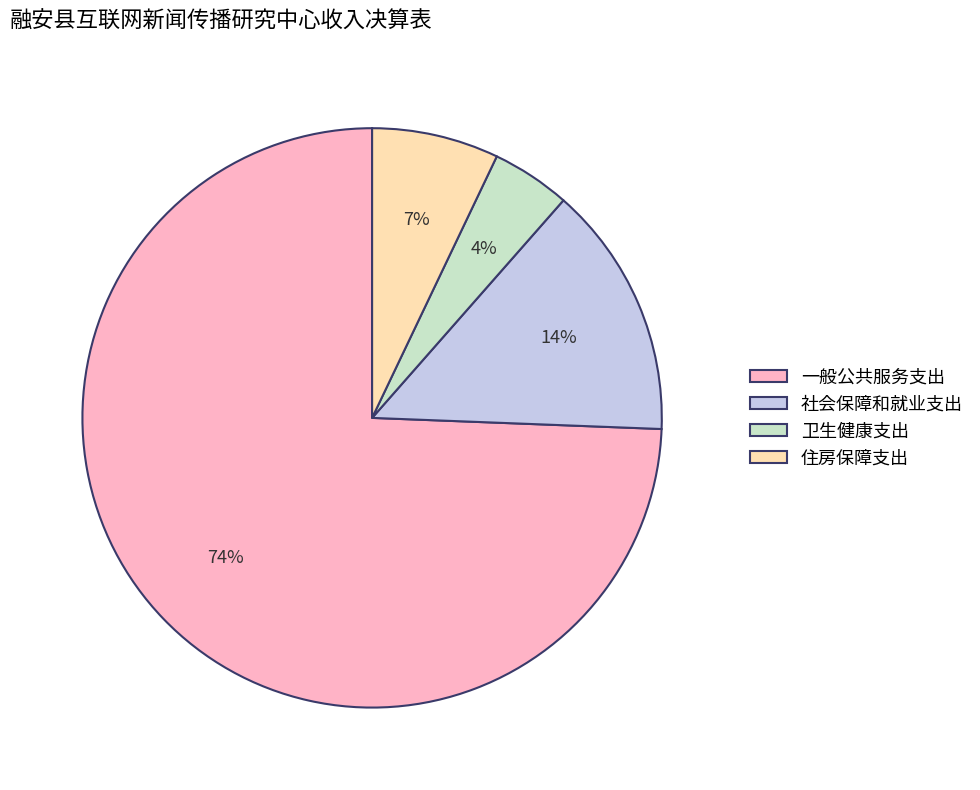

What percentage is the 卫生健康支出 slice, to the nearest percent?

4%